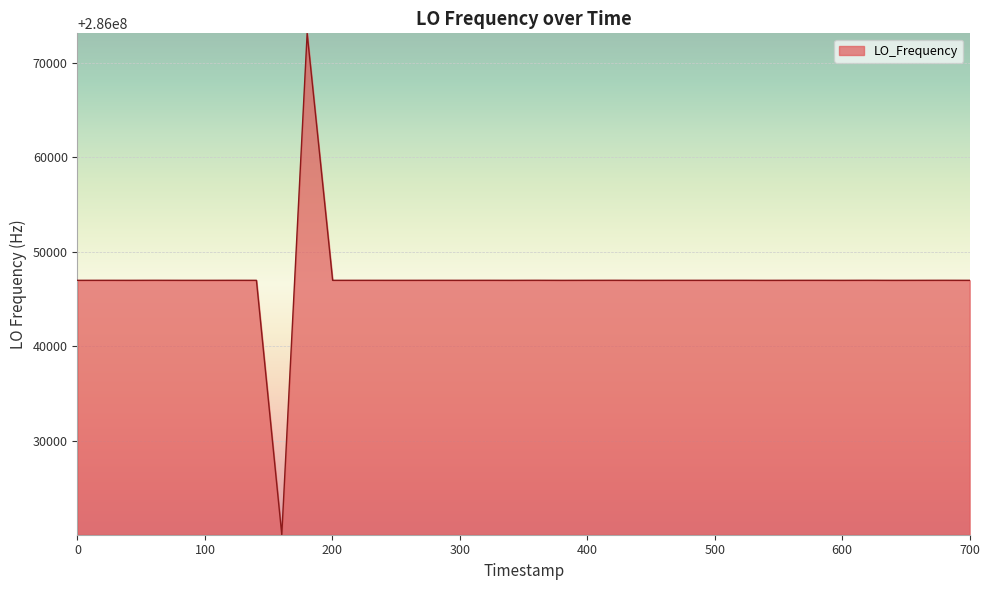

What is the difference between the maximum and minimum values?

53035.1